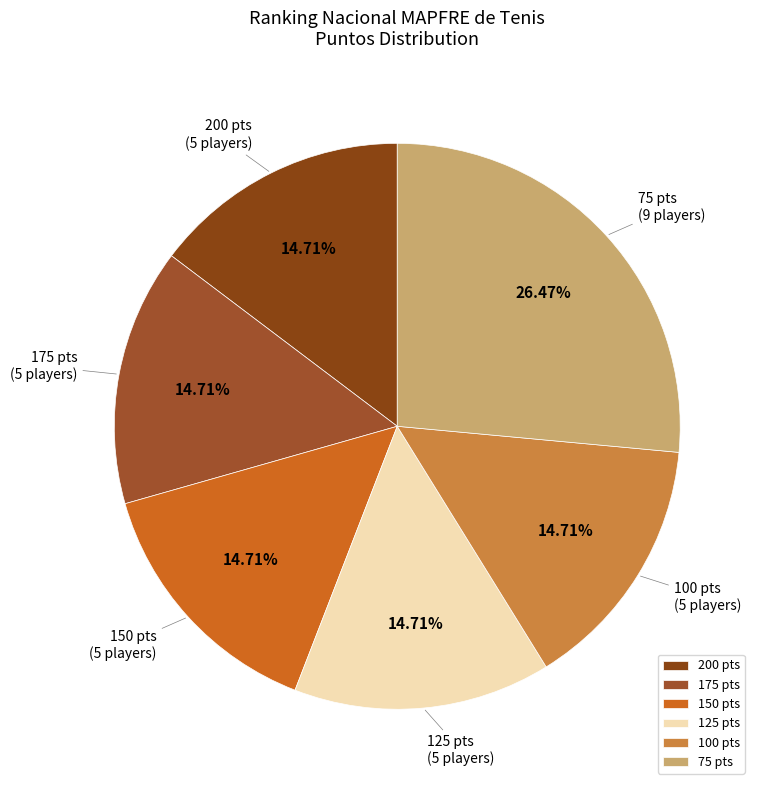

How much of the chart is everything except 100?

85.3%